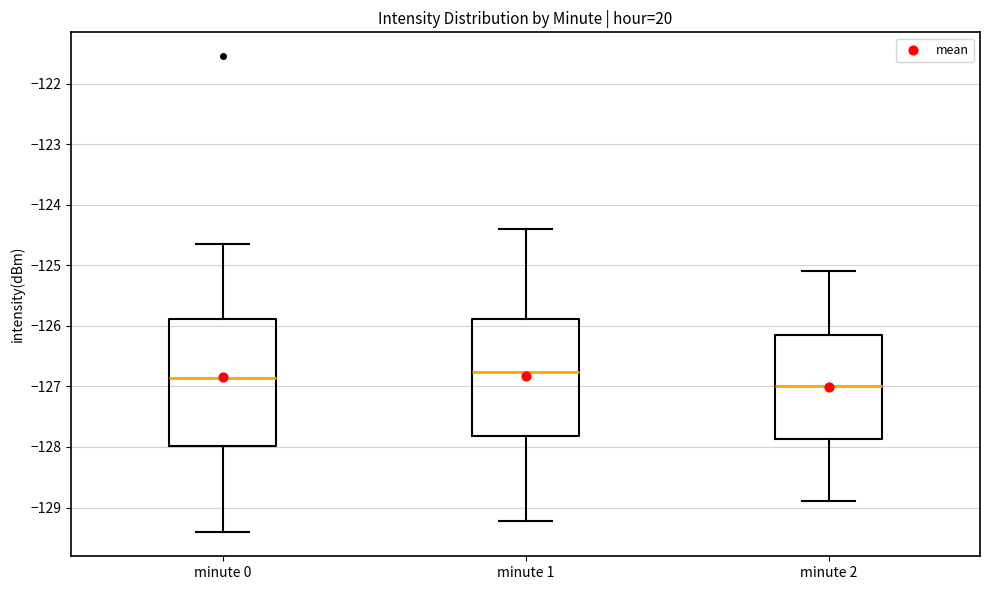

Reading left to right, read every box against the y-axis: the position of its median line, the range the box covers, and the ends of its whiskers. The values are not printed on the chart, so give them approximately, as read against the axis.

minute 0: median -126.9, box -128.0 to -125.9, whiskers -129.4 to -124.7
minute 1: median -126.8, box -127.8 to -125.9, whiskers -129.2 to -124.4
minute 2: median -127.0, box -127.9 to -126.1, whiskers -128.9 to -125.1